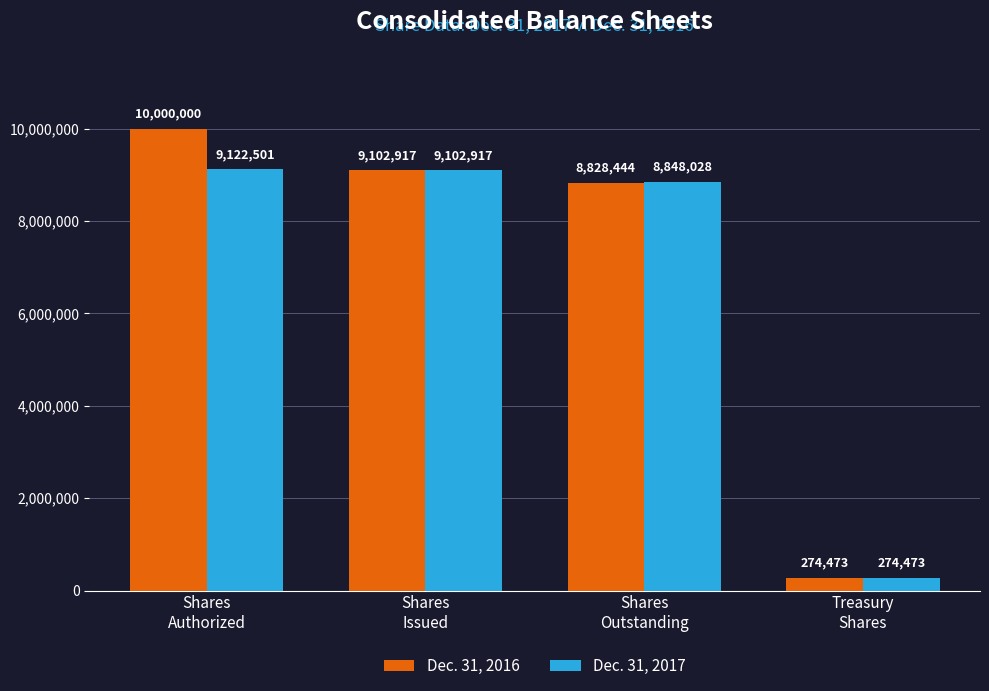

How many bars are there in each group?

2